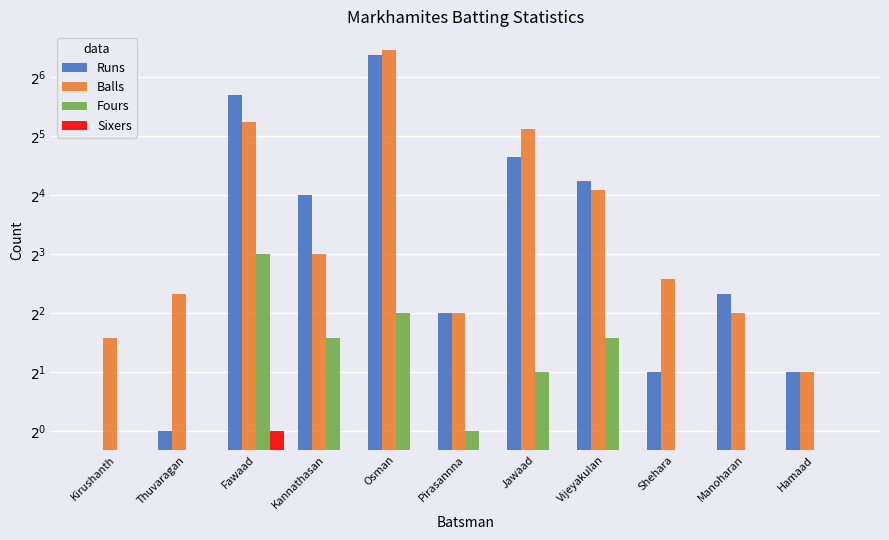

How many categories are shown in the chart?

11